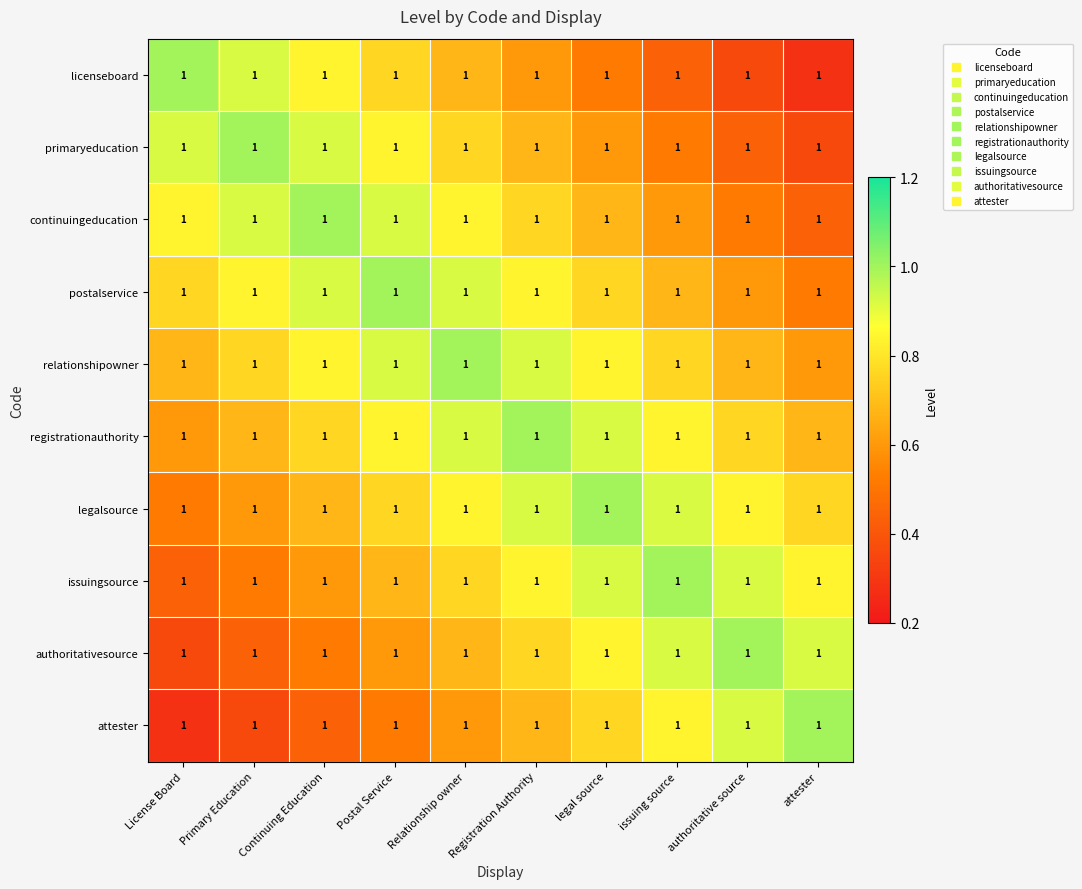

What is the spread (max minus min) of values at Relationship owner?

0.4